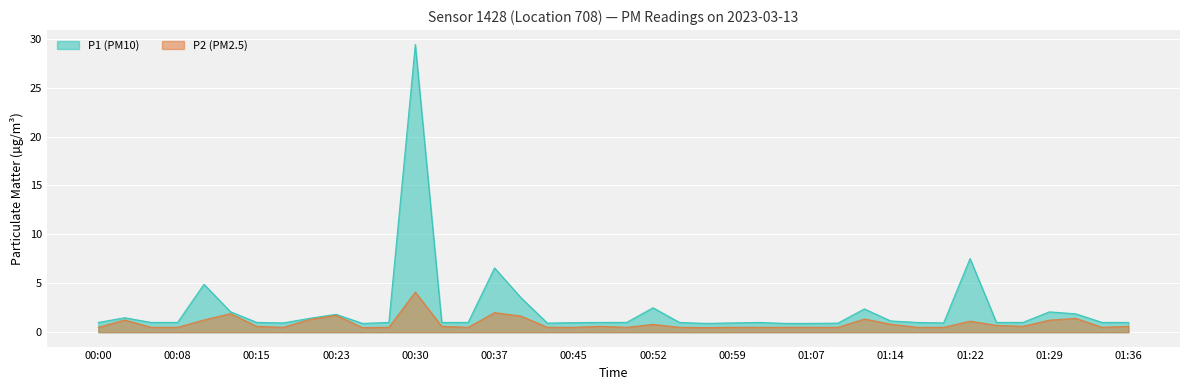

What is the label of the 11th point from the right?

01:12